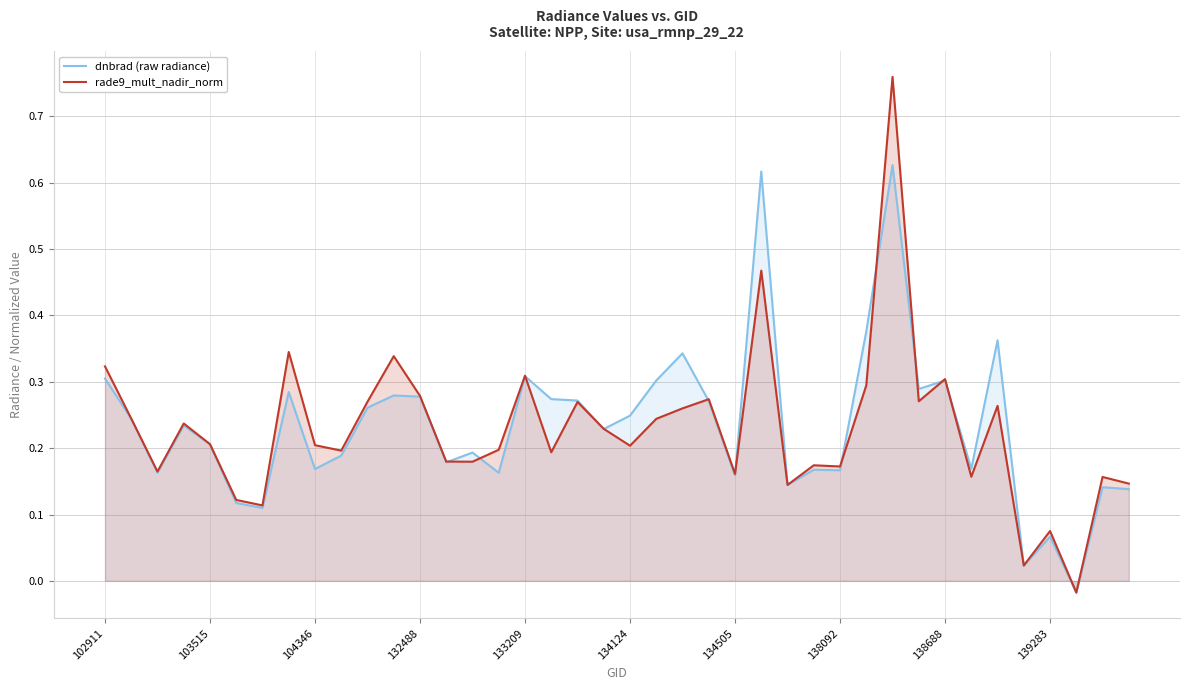

After their last crossing, which series has the higher values: dnbrad (raw radiance) or rade9_mult_nadir_norm?

rade9_mult_nadir_norm